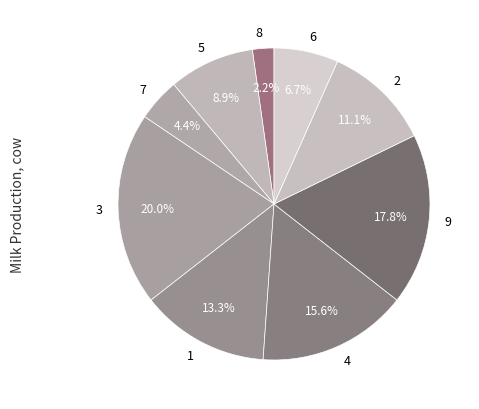

To the nearest percent, what percentage of the pie is 1?

13%